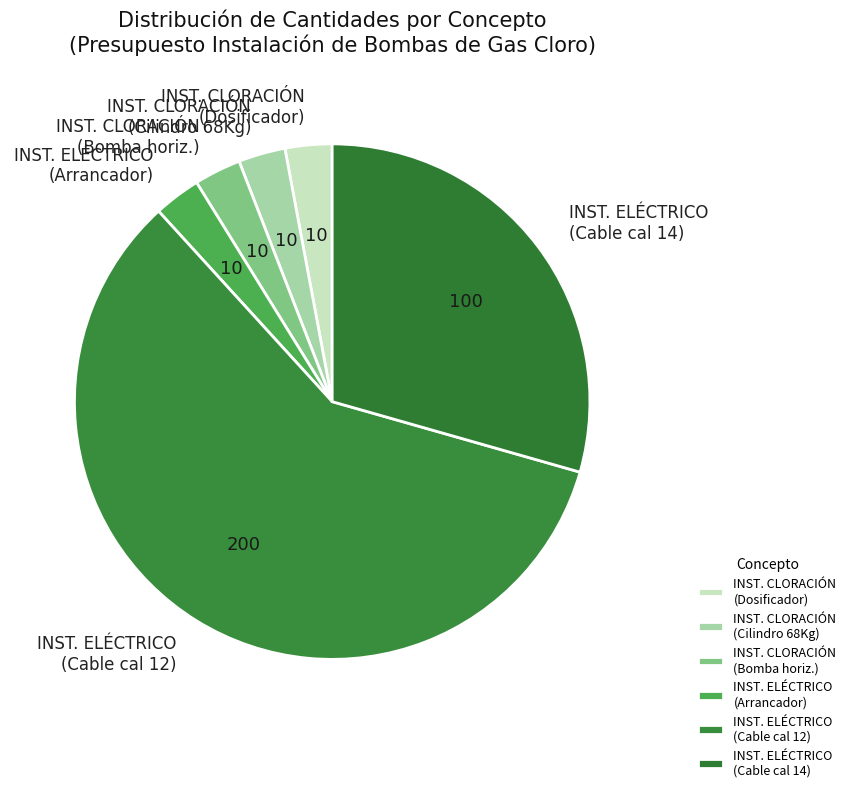

Approximately how many times larger is the value at INST. ELÉCTRICO (Cable cal 12) compared to INST. ELÉCTRICO (Cable cal 14)?

2.0